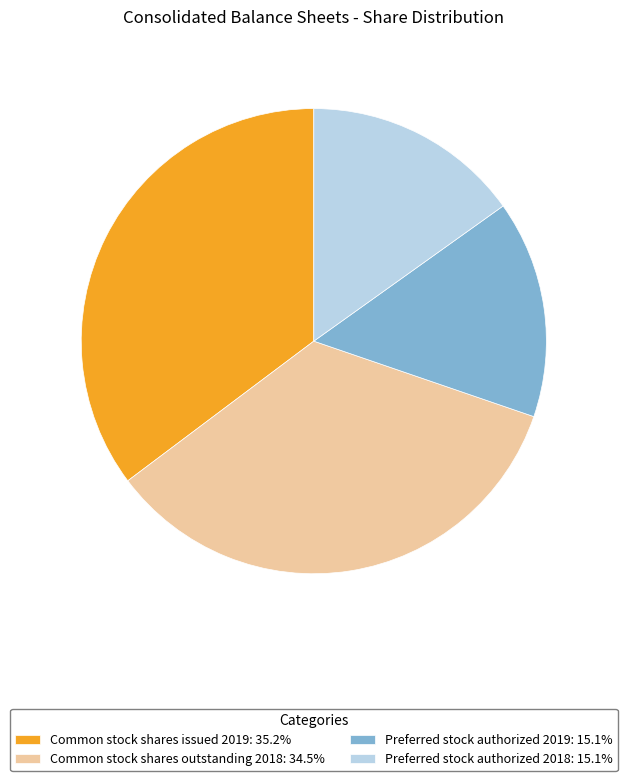

Is there any slice that represents more than half of the pie?

No